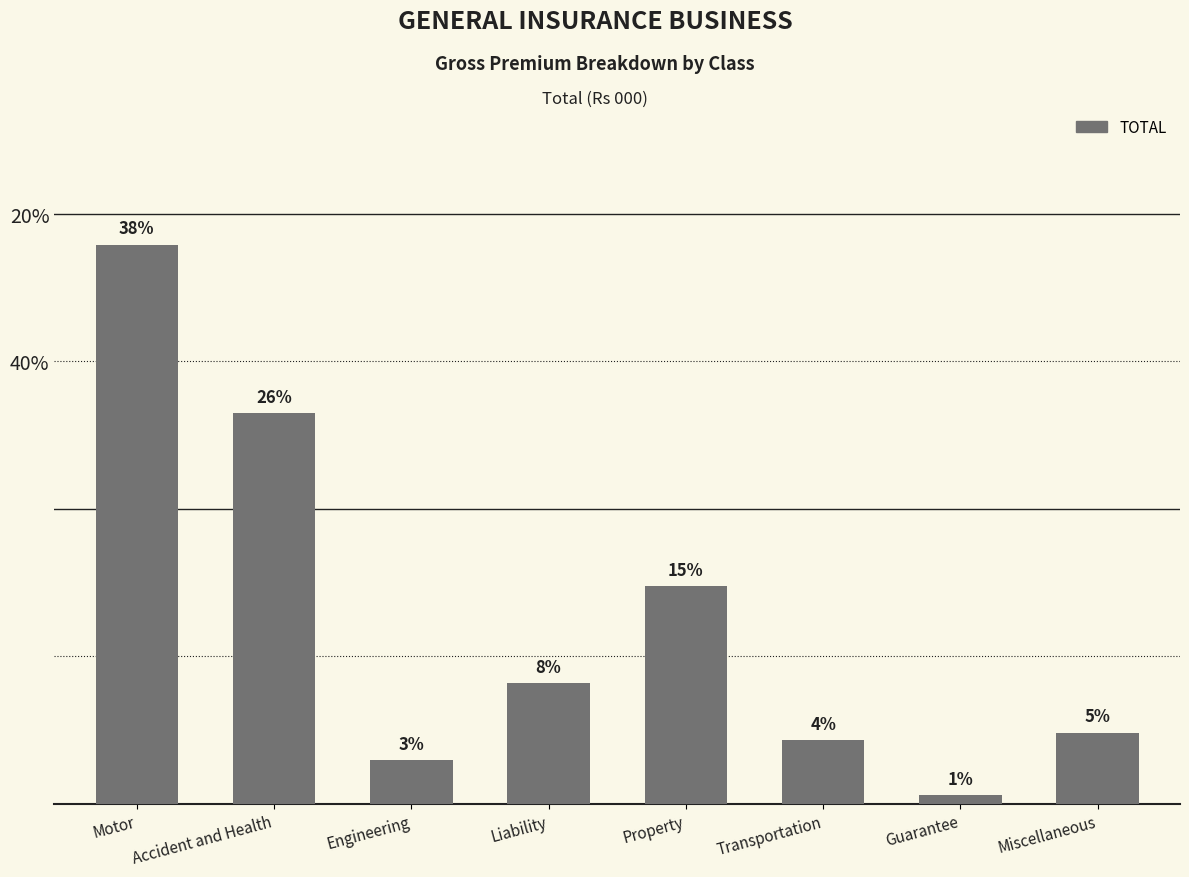

Reading left to right, extract all data points from this chart.

37.9	26.5	2.9	8.2	14.8	4.3	0.6	4.8